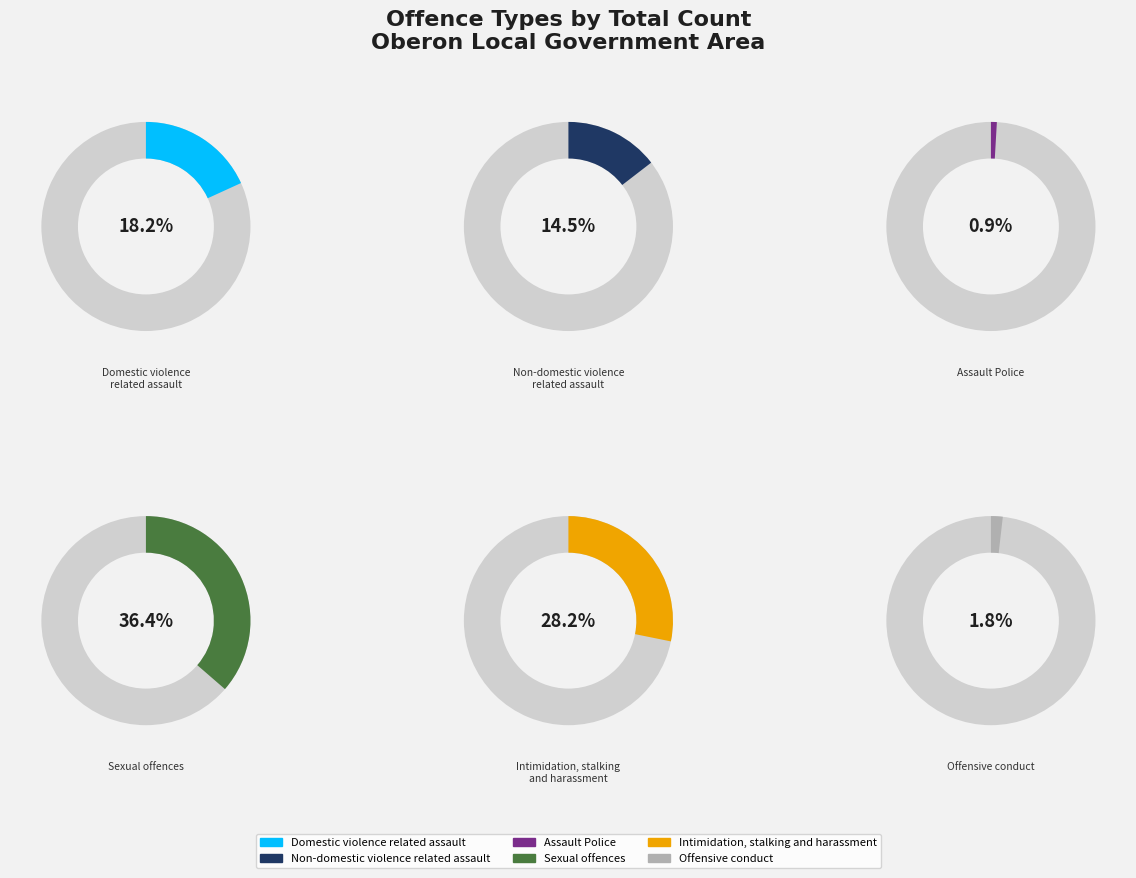

Do Non-domestic violence
related assault and Domestic violence
related assault together represent more than half of the pie?

No